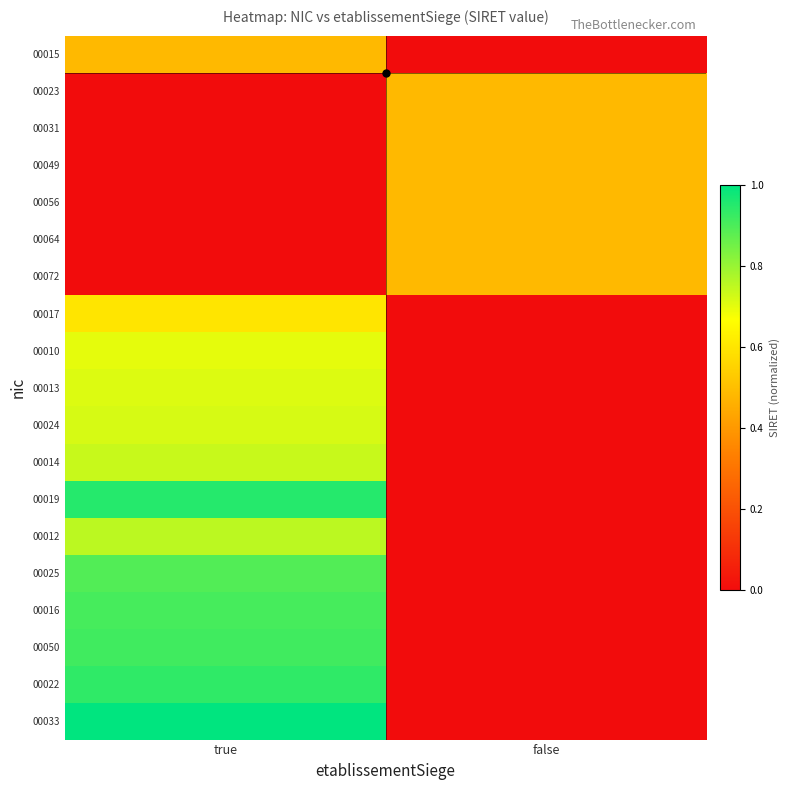

Which has a higher value, true or false?

true